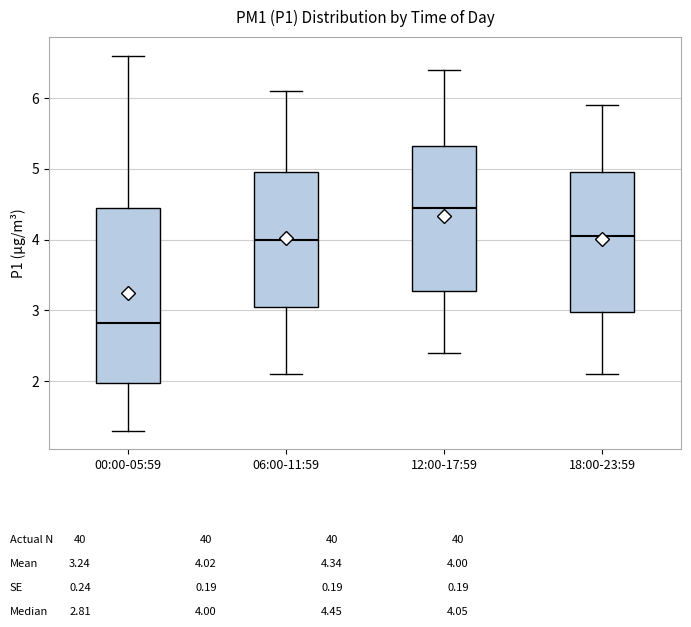

Reading left to right, transcribe this box plot: for each box, give where its median line is, the range the box spans, and where its two whiskers end, as read against the y-axis. The values are not printed on the chart, so give them approximately, as read against the axis.

00:00-05:59: median 2.8, box 2.0 to 4.4, whiskers 1.3 to 6.6
06:00-11:59: median 4.0, box 3.1 to 5.0, whiskers 2.1 to 6.1
12:00-17:59: median 4.5, box 3.3 to 5.3, whiskers 2.4 to 6.4
18:00-23:59: median 4.1, box 3.0 to 5.0, whiskers 2.1 to 5.9